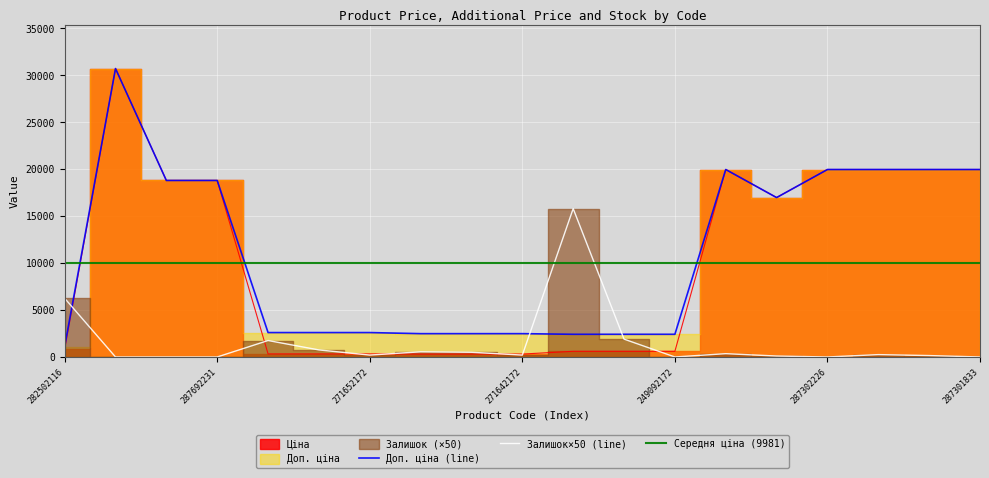

How many intersections are there between Ціна and Залишок?

7